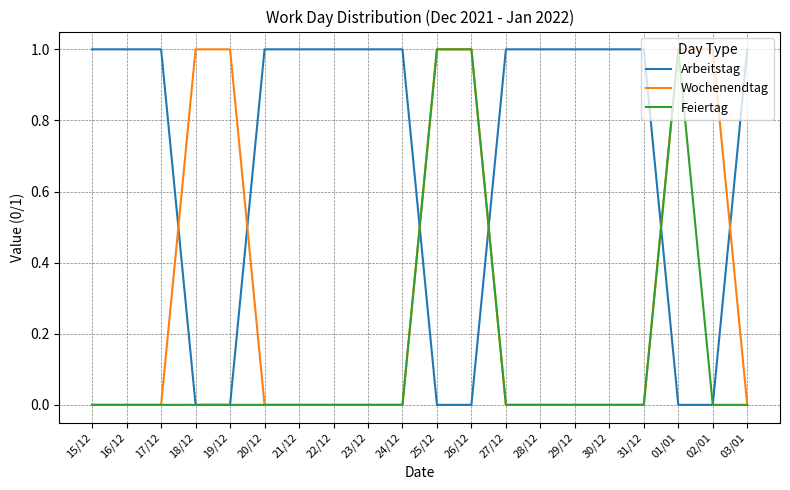

True or false: Feiertag has a value of 0 at 19/12.

True